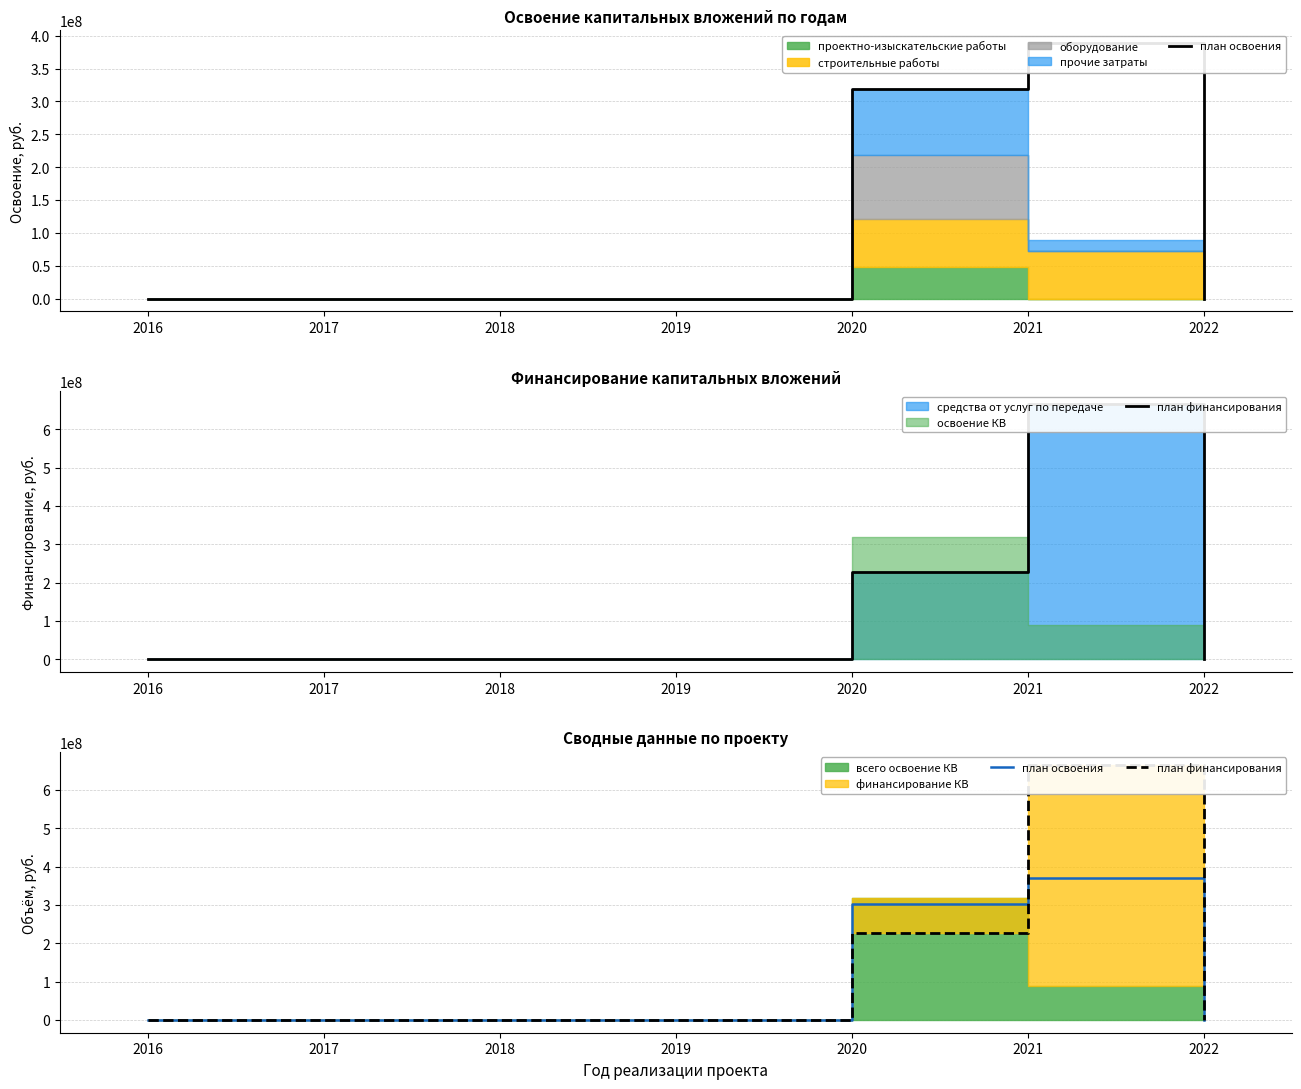

Where is the first local maximum for план финансирования?

2021